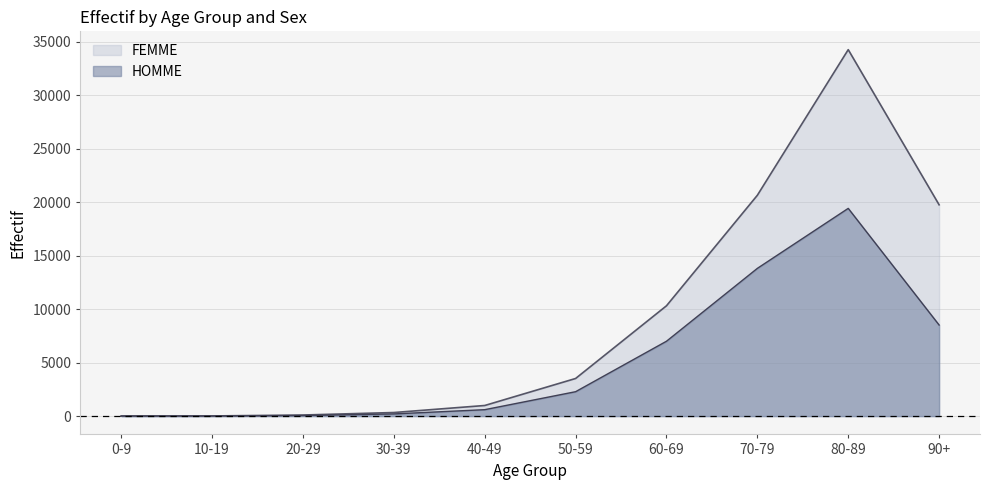

Rank the categories by value from highest to lowest.

80-89, 70-79, 90+, 60-69, 50-59, 40-49, 30-39, 20-29, 10-19, 0-9